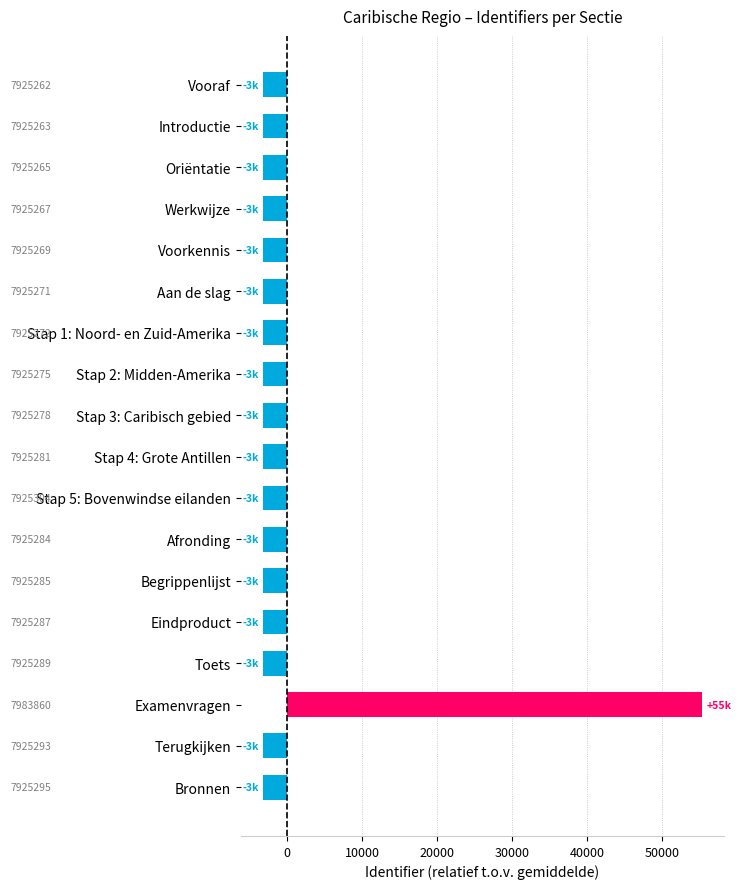

How many bars are there in total?

18